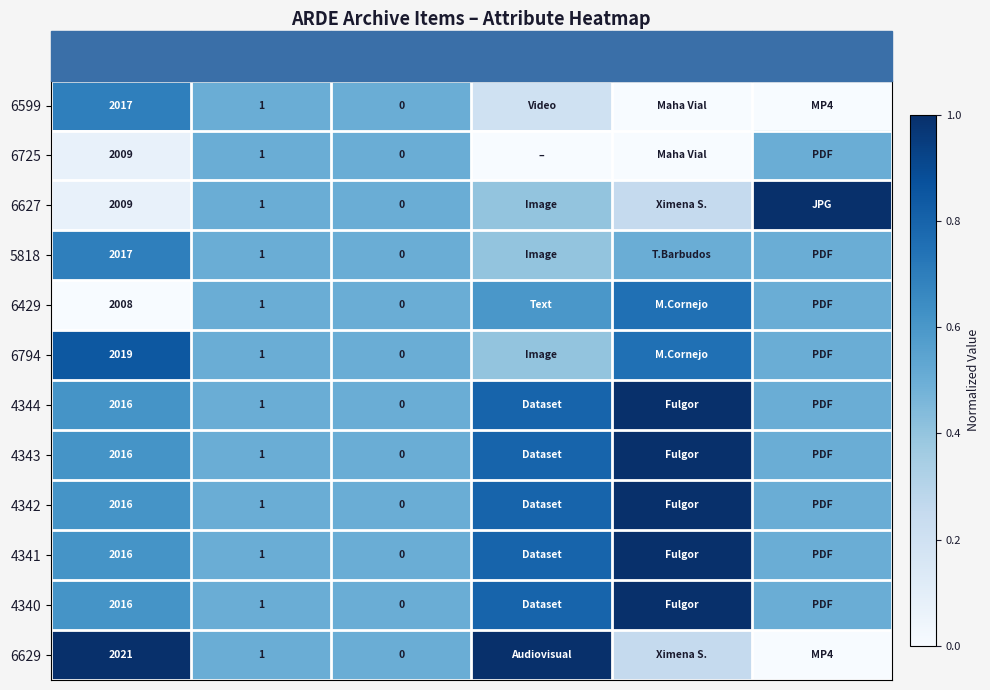

Is the value of 5818 at Format greater than the value of 4341 at Format?

No